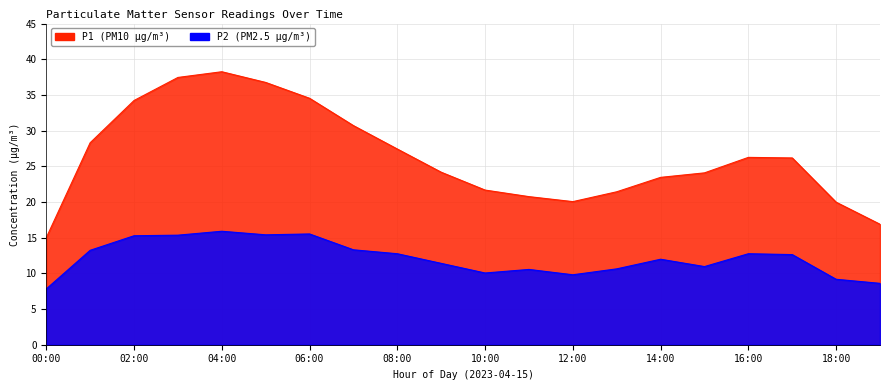

How many lines are shown in the chart?

2